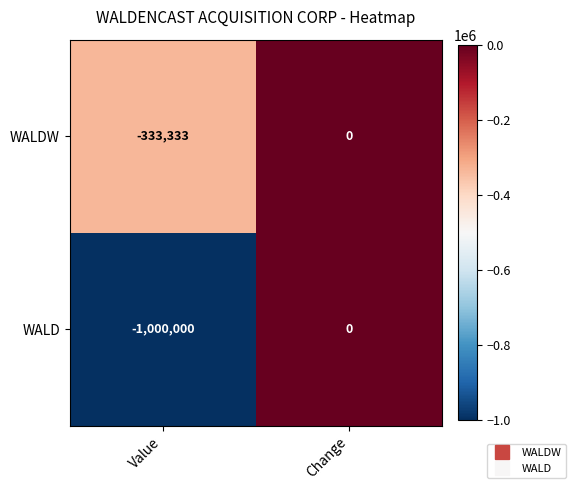

What is the smallest value displayed?

-1000000